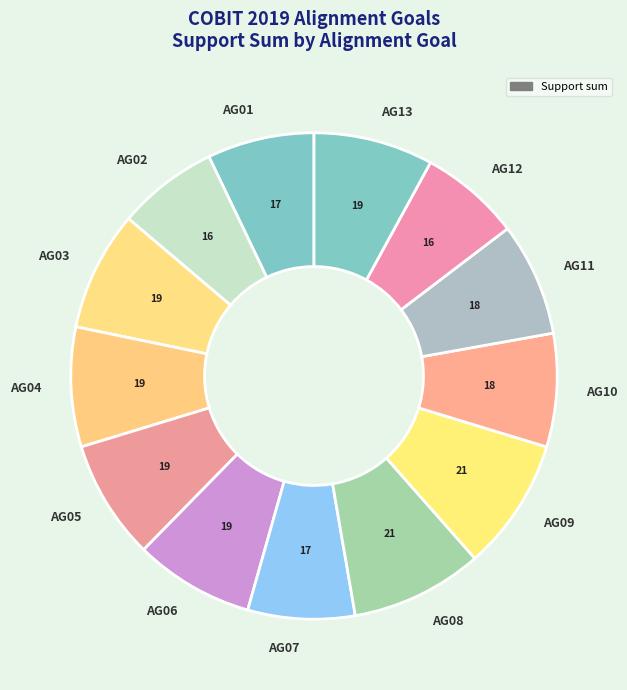

Is the sum of AG11 and AG10 greater than half?

No